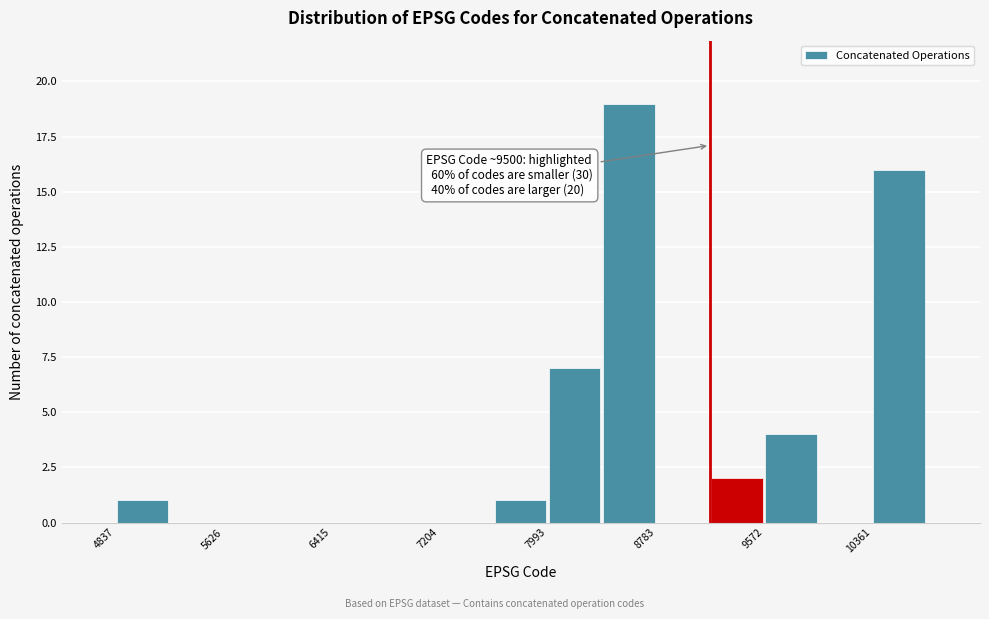

Read against the x-axis, roughly where is the centre of the tallest bar?

8600